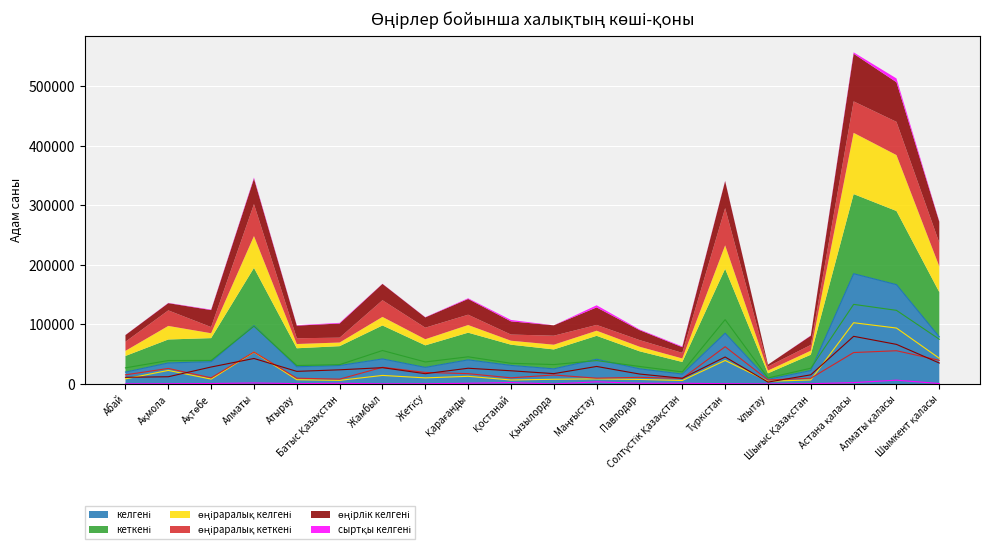

Reading left to right, what are all the values shown in this chart?

келгені: 19965	35358	37460	98033	28980	31059	42086	27910	40527	31239	25421	41587	25535	16668	85357	7778	22643	185314	166918	79134
кеткені: 27106	39414	39617	97039	31034	32503	56242	37010	45659	34792	32617	39335	29452	20322	108116	10151	26505	133777	123727	75210
өңіраралық келгені: 8598	22787	8185	53491	7152	6103	14380	10256	12892	6683	7964	8565	7654	5903	39486	4577	6807	102921	93977	43199
өңіраралық кеткені: 15346	26113	10386	53693	9708	8129	28061	19437	17338	10344	15118	9757	11191	9376	62597	6804	9692	52843	55864	39783
өңірлік келгені: 11199	12151	28522	42849	21198	23820	27424	17276	26446	22189	17433	29448	16738	9586	45343	3163	15390	80077	66552	35189
сыртқы келгені: 168	420	753	1693	630	1136	282	378	1189	2367	24	3574	1143	1179	528	38	446	2316	6389	746